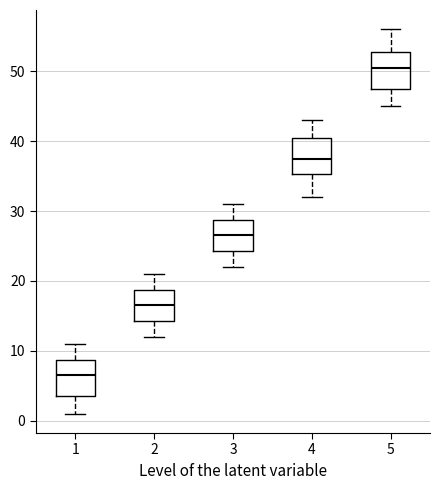

Reading left to right, transcribe this box plot: for each box, give where its median line is, the range the box spans, and where its two whiskers end, as read against the y-axis. The values are not printed on the chart, so give them approximately, as read against the axis.

1: median 7, box 4 to 9, whiskers 1 to 11
2: median 17, box 14 to 19, whiskers 12 to 21
3: median 27, box 24 to 29, whiskers 22 to 31
4: median 38, box 35 to 41, whiskers 32 to 43
5: median 51, box 48 to 53, whiskers 45 to 56